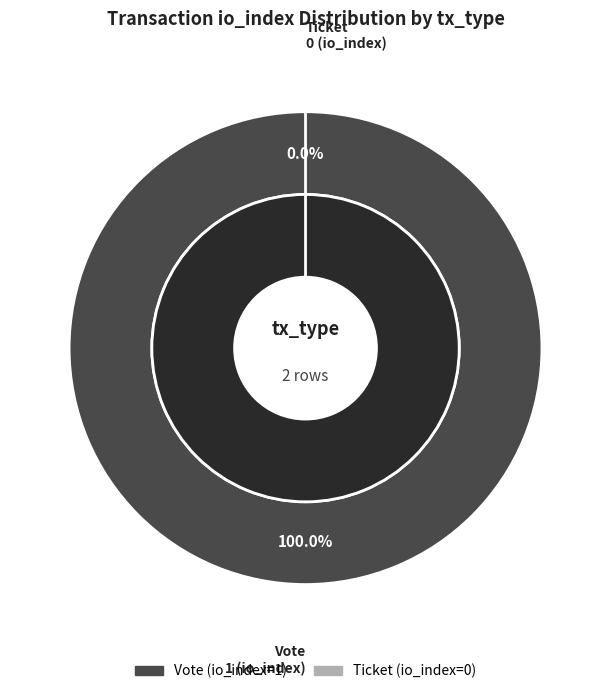

True or false: Ticket accounts for 1% of the total.

False